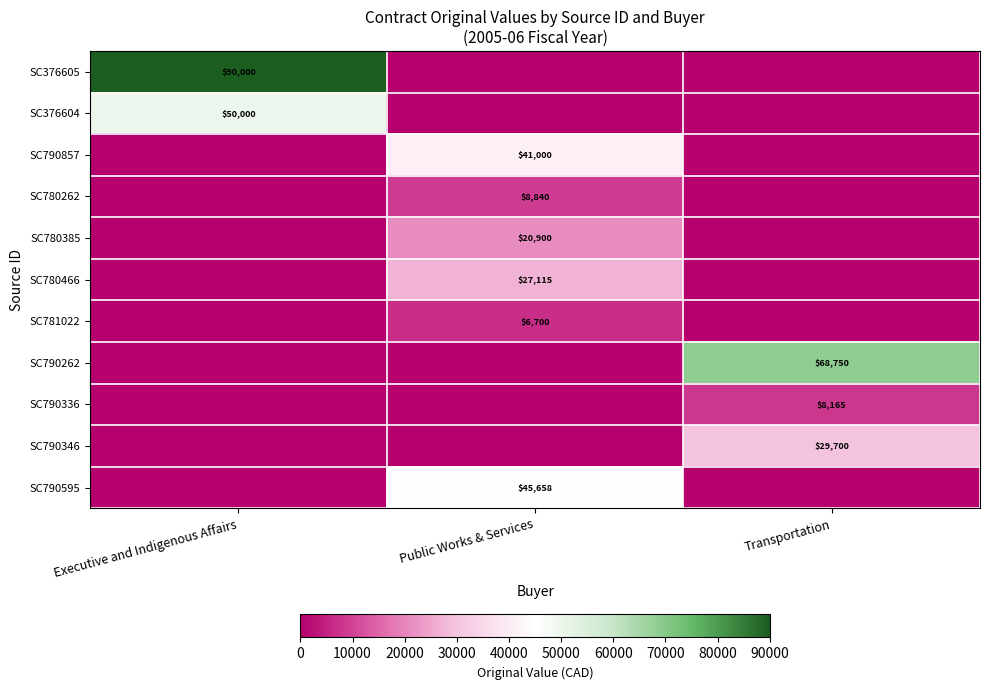

Is it true that SC790595 equals 23953 at Public Works & Services?

False